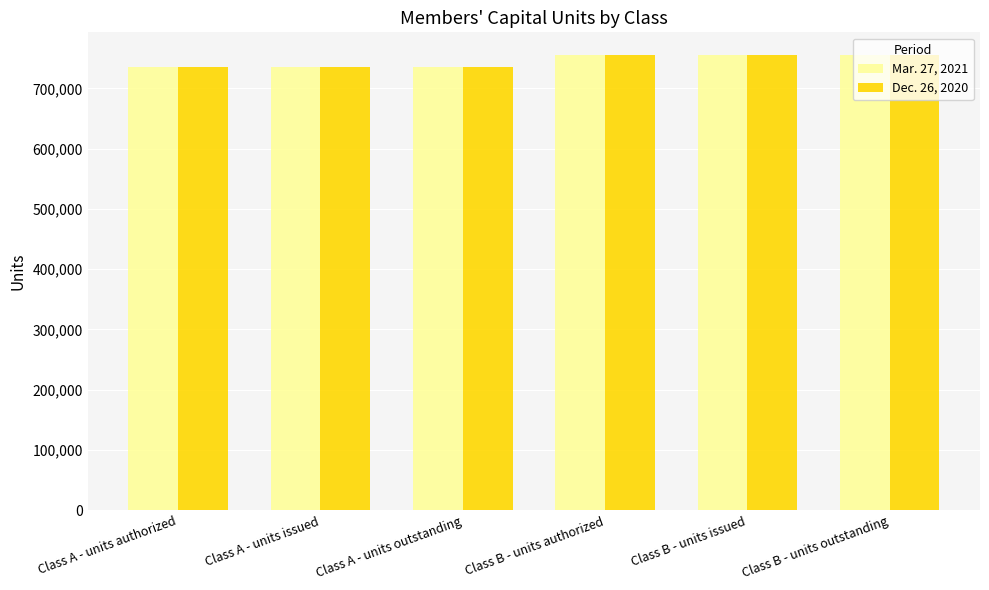

Is it true that Mar. 27, 2021 equals 510462 at Class B - units issued?

False